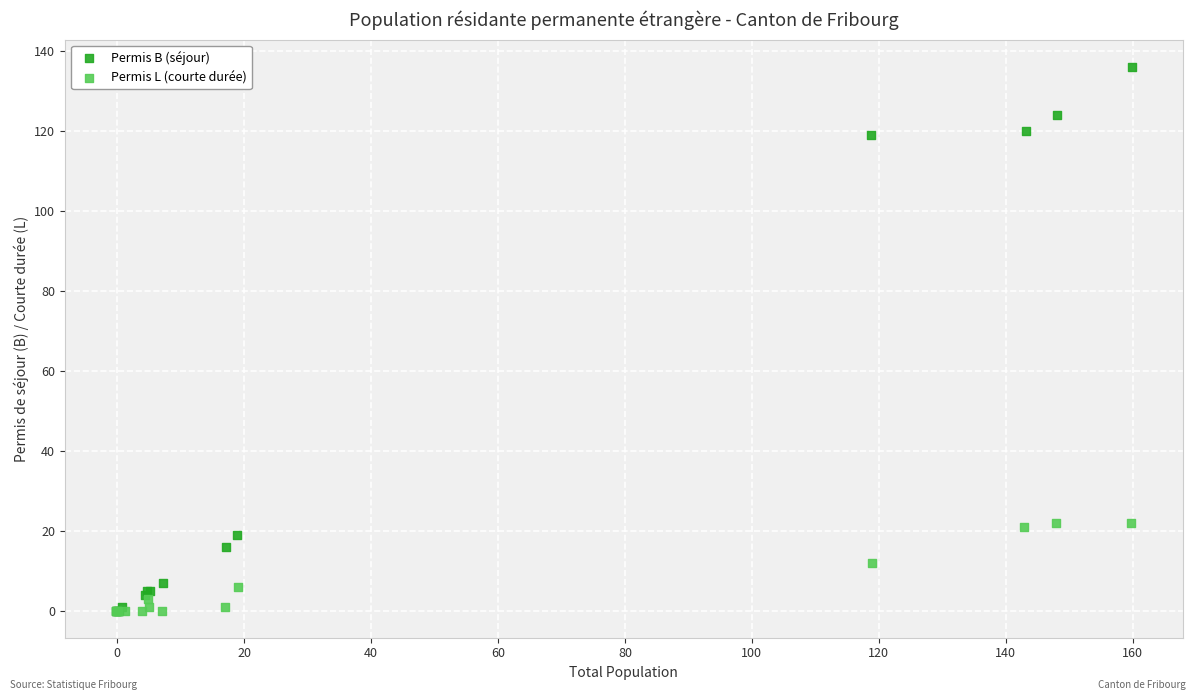

Which series has the largest Y range (max minus min)?

Permis B (séjour)